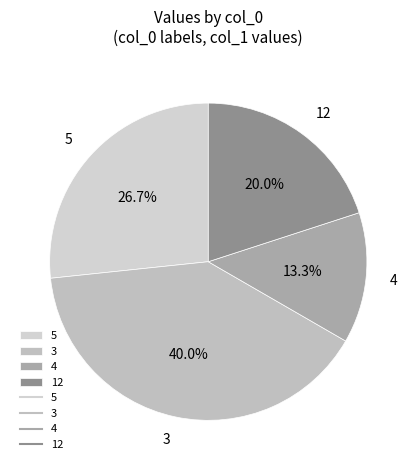

What is the smallest slice in the pie chart?

4